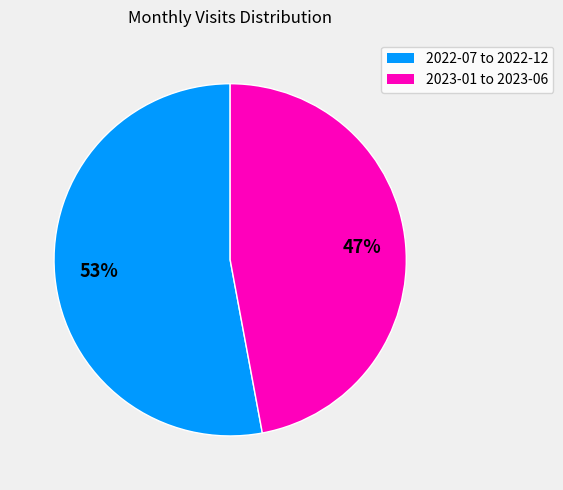

To the nearest percent, what is the difference between the largest and smallest slice percentages?

6%